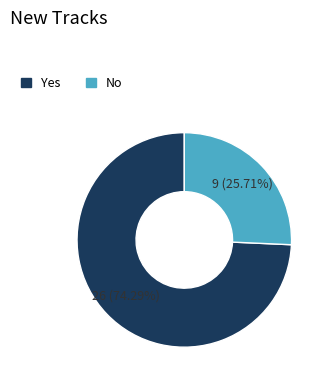

Does No account for over 50% of the chart?

No